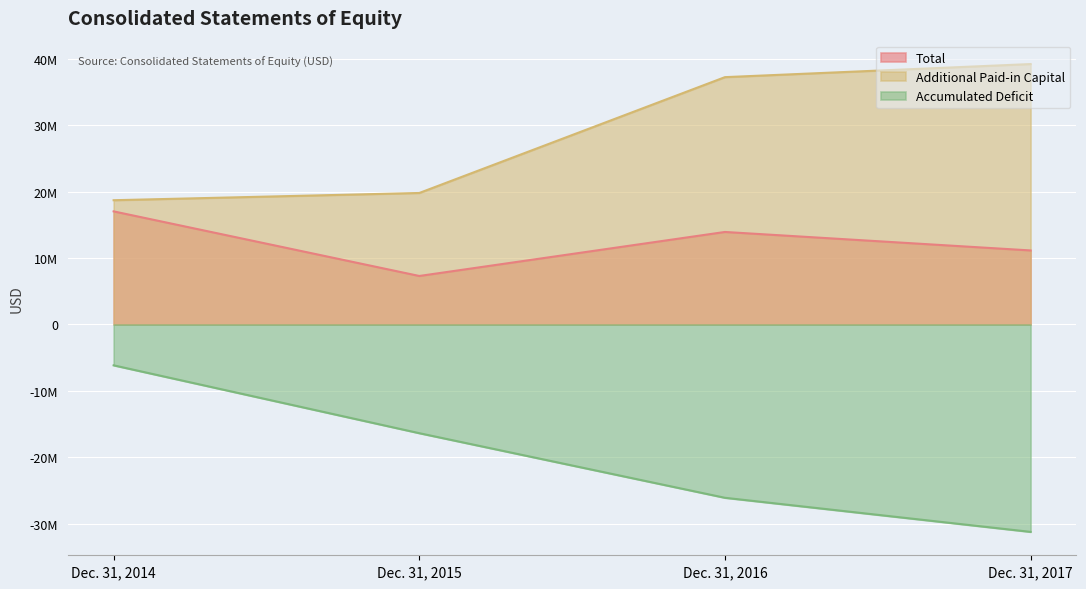

In Total, how many points are higher than both neighbors (excluding endpoints)?

1